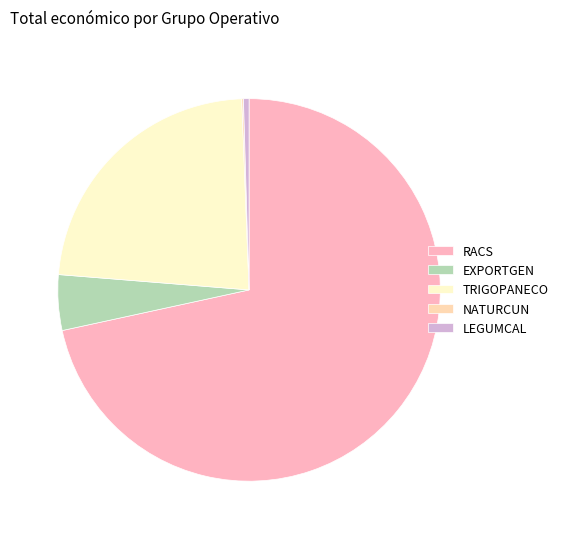

What is the majority slice?

RACS